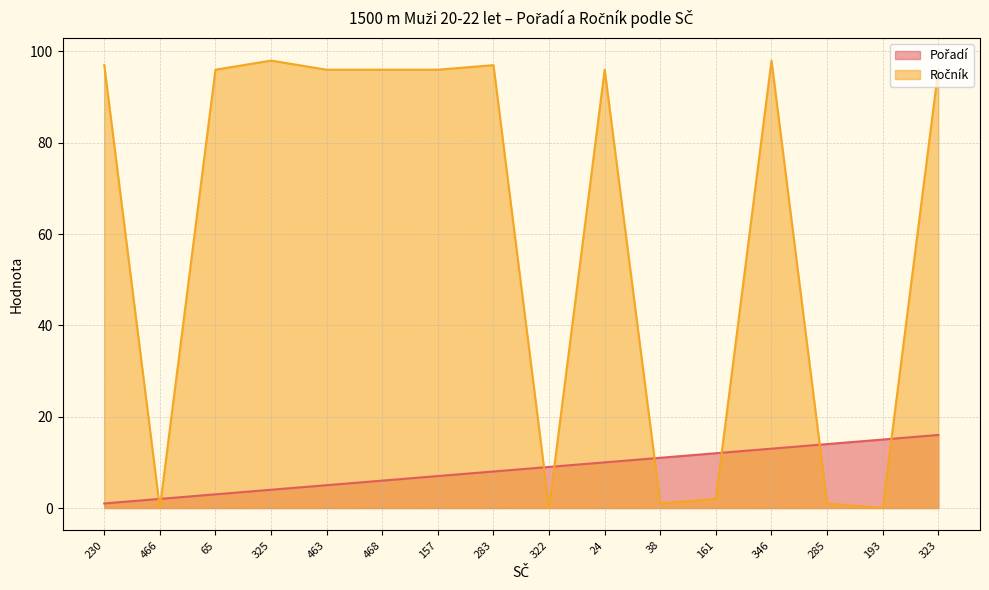

Which series has the largest total across all categories?

Ročník